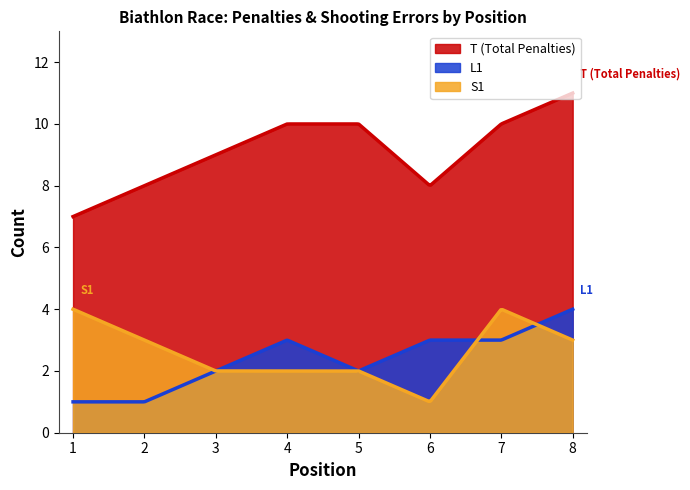

Rank the series by their maximum value, from highest to lowest.

T (Total Penalties), L1, S1